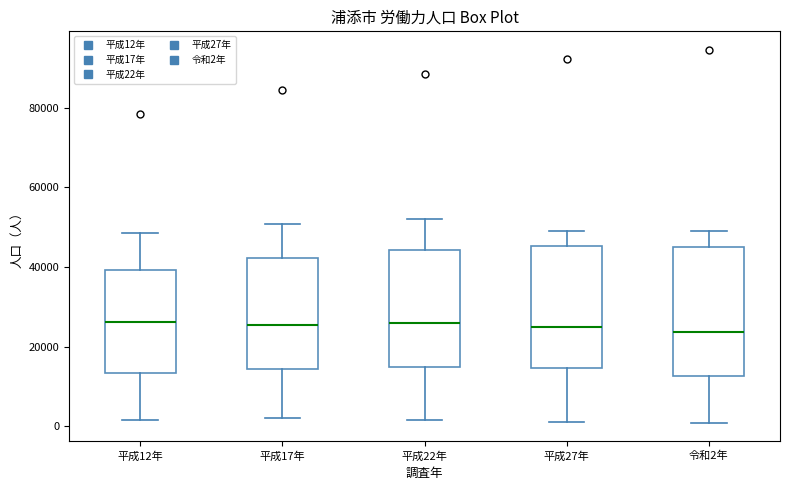

Where does the lower whisker of the box for 令和2年 end on the y-axis? The values are not printed on the chart, so give them approximately, as read against the axis.

0